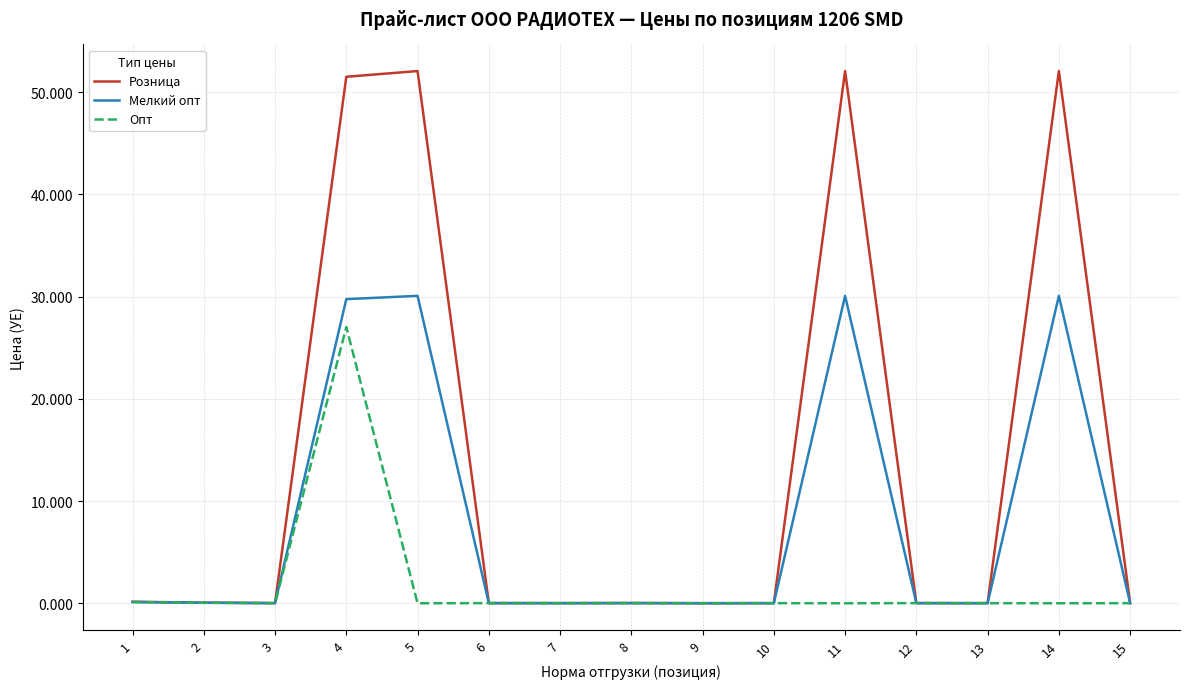

List the series in order of their peak value, highest first.

Розница, Мелкий опт, Опт